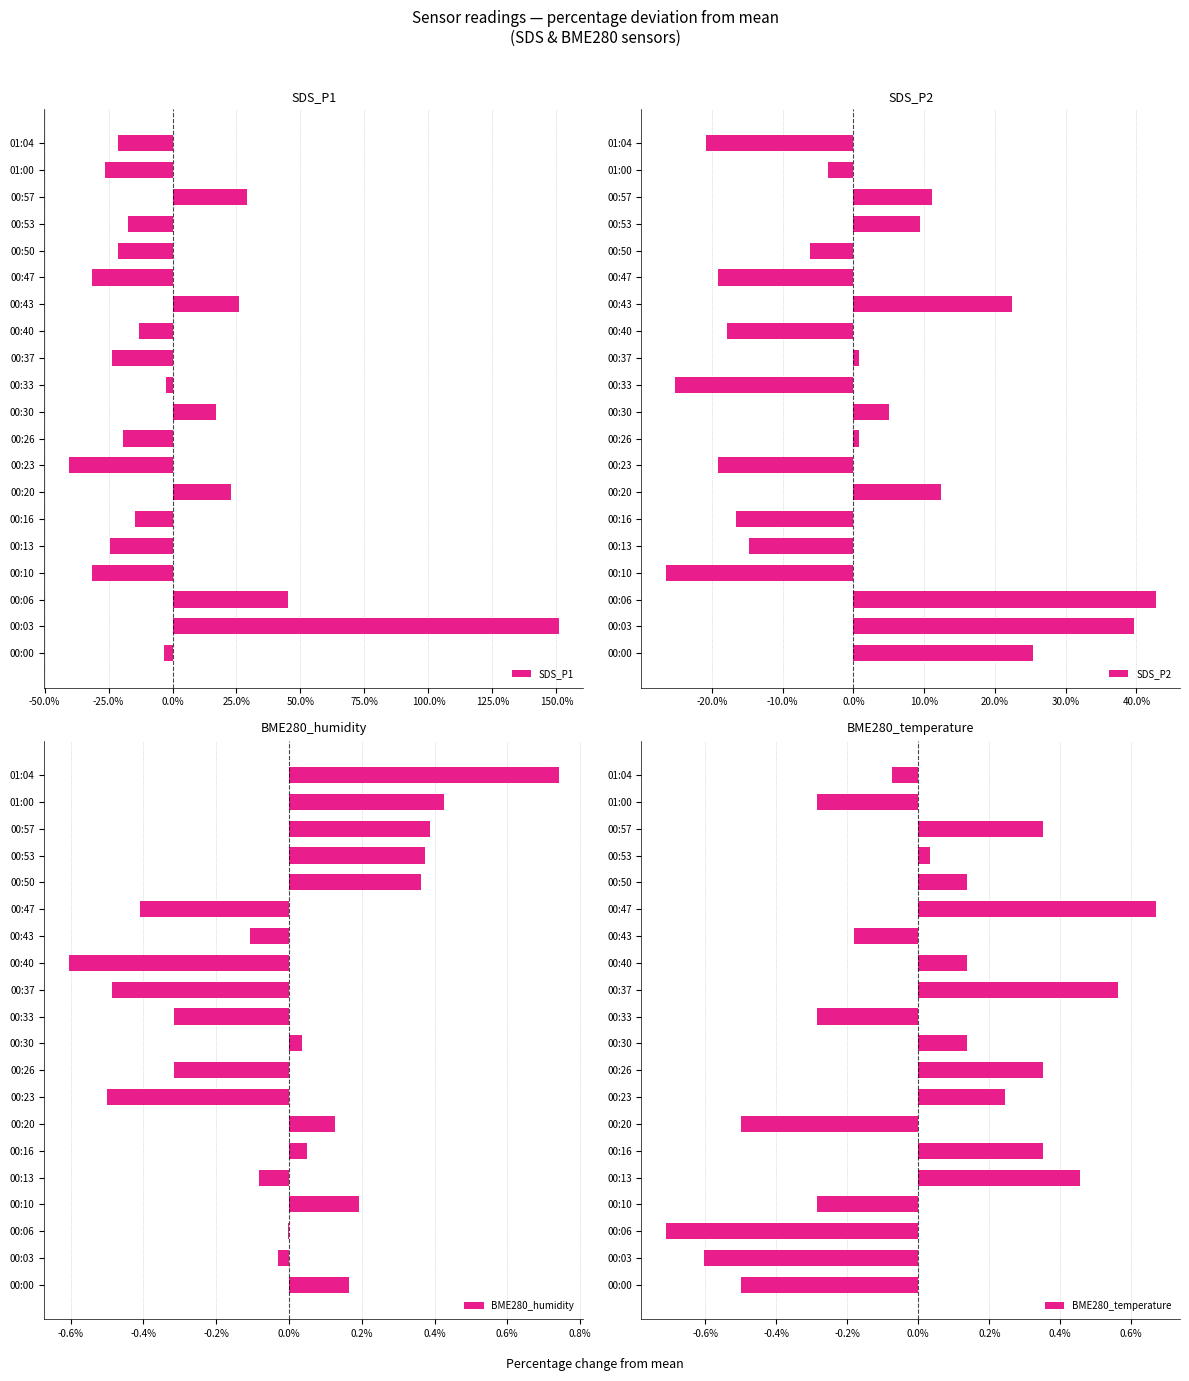

What is the lowest value of the SDS_P1 series?

-40.5